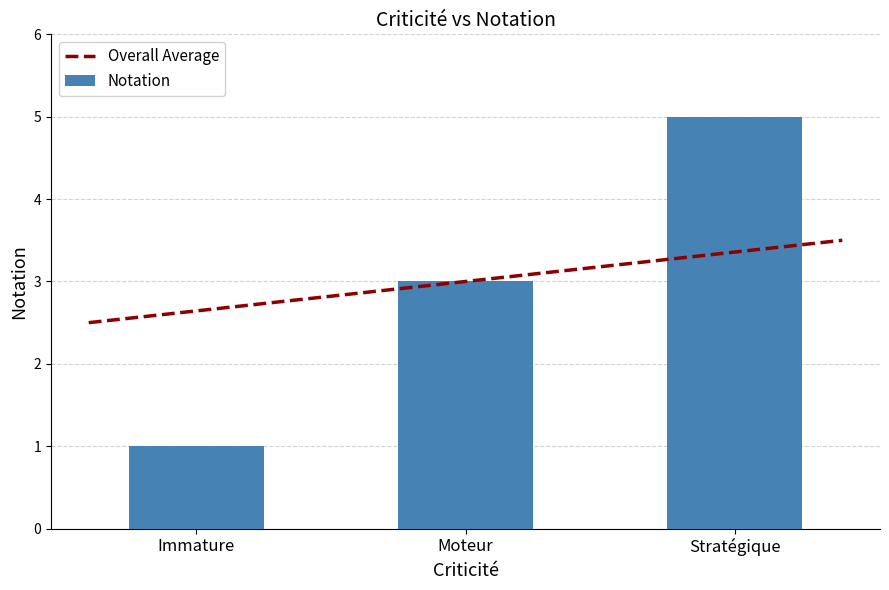

Which has a higher value, Moteur or Stratégique?

Stratégique